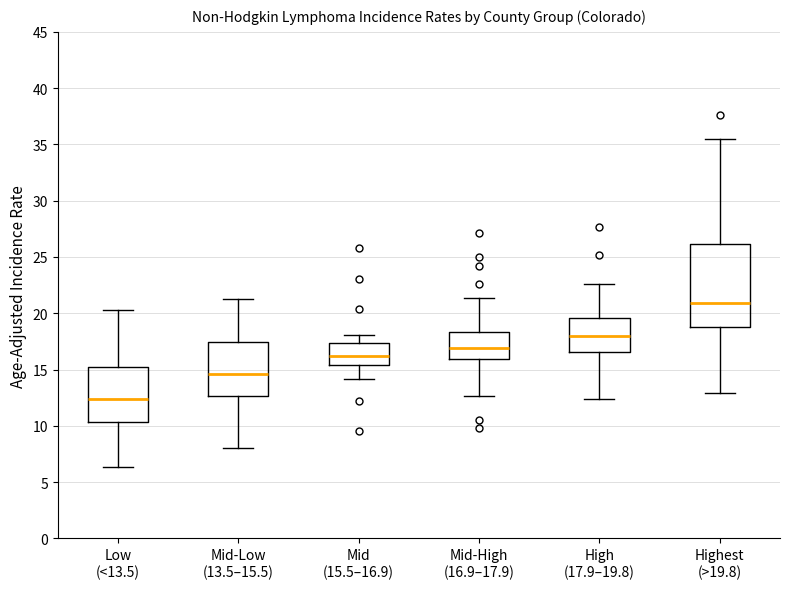

Reading left to right, transcribe this box plot: for each box, give where its median line is, the range the box spans, and where its two whiskers end, as read against the y-axis. The values are not printed on the chart, so give them approximately, as read against the axis.

Low (<13.5): median 12.5, box 10.5 to 15.5, whiskers 6.5 to 20.5
Mid-Low (13.5–15.5): median 14.5, box 12.5 to 17.5, whiskers 8.0 to 21.5
Mid (15.5–16.9): median 16.0, box 15.5 to 17.5, whiskers 14.0 to 18.0
Mid-High (16.9–17.9): median 17.0, box 16.0 to 18.5, whiskers 12.5 to 21.5
High (17.9–19.8): median 18.0, box 16.5 to 19.5, whiskers 12.5 to 22.5
Highest (>19.8): median 21.0, box 19.0 to 26.0, whiskers 13.0 to 35.5